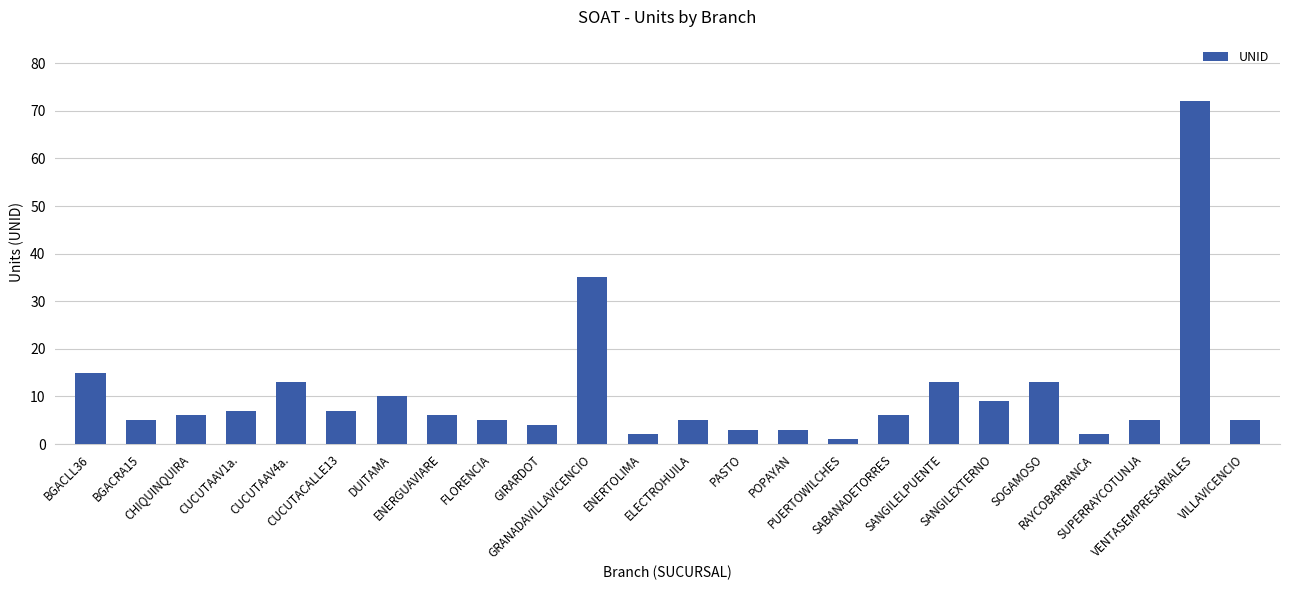

What is the change in value from DUITAMA to POPAYAN?

-7